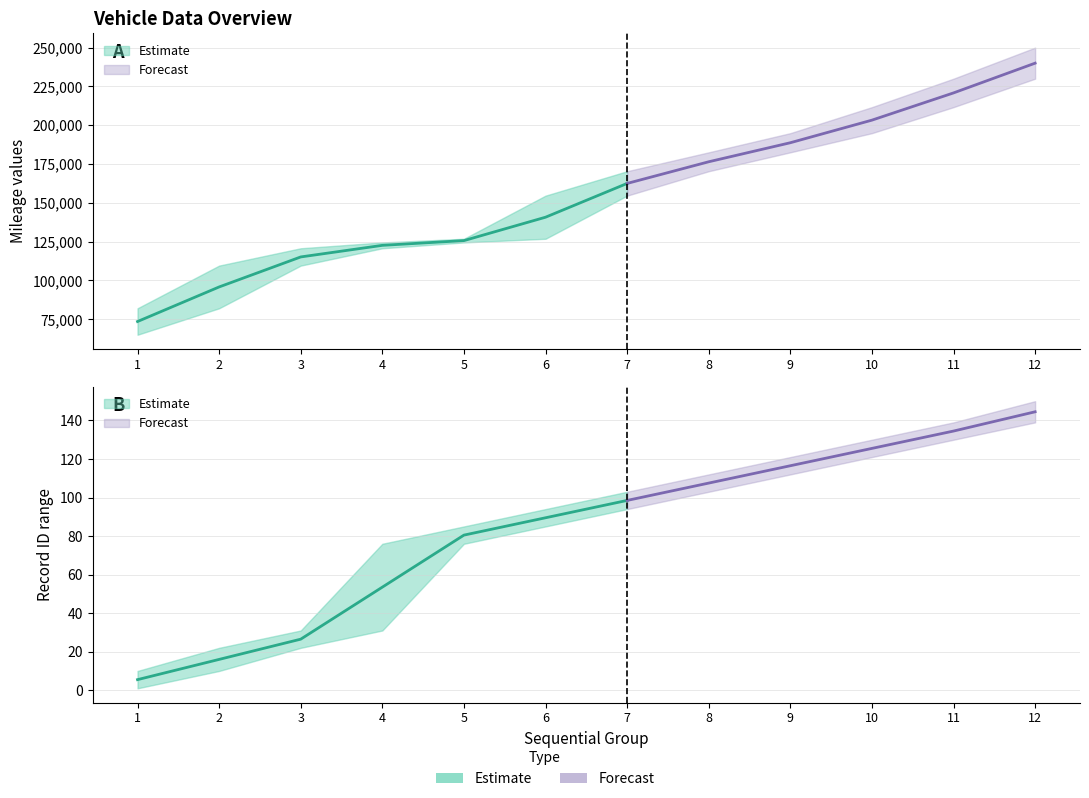

At which category does the chart reach its minimum across all series?

1